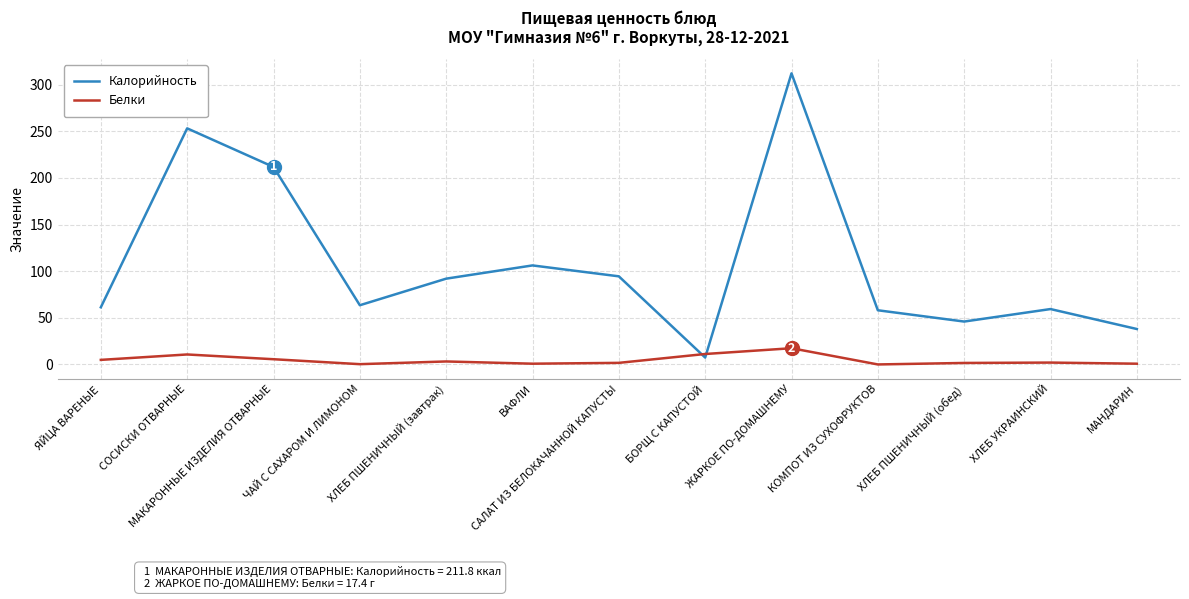

True or false: Калорийность has a value of 92.0 at ХЛЕБ ПШЕНИЧНЫЙ (завтрак).

True